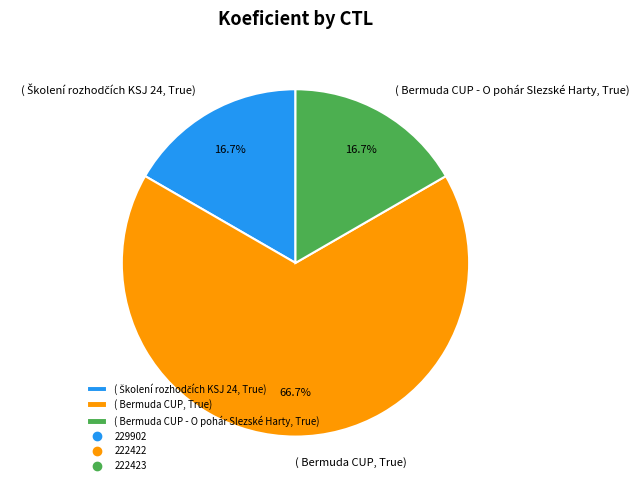

Count the number of slices in the pie.

3